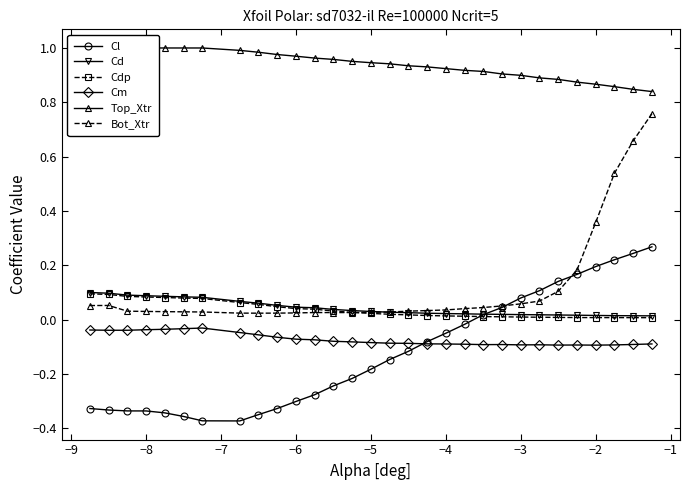

Is it true that Cm equals -0.1 at −3?

True